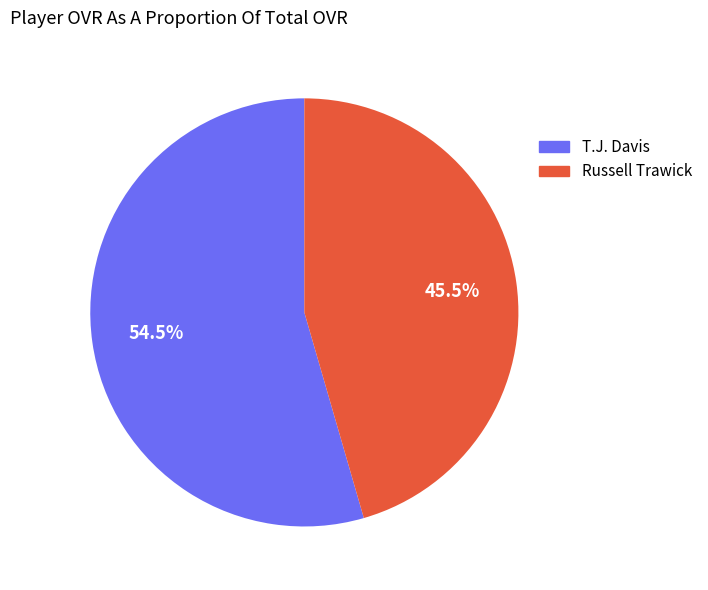

Which has a higher value, T.J. Davis or Russell Trawick?

T.J. Davis